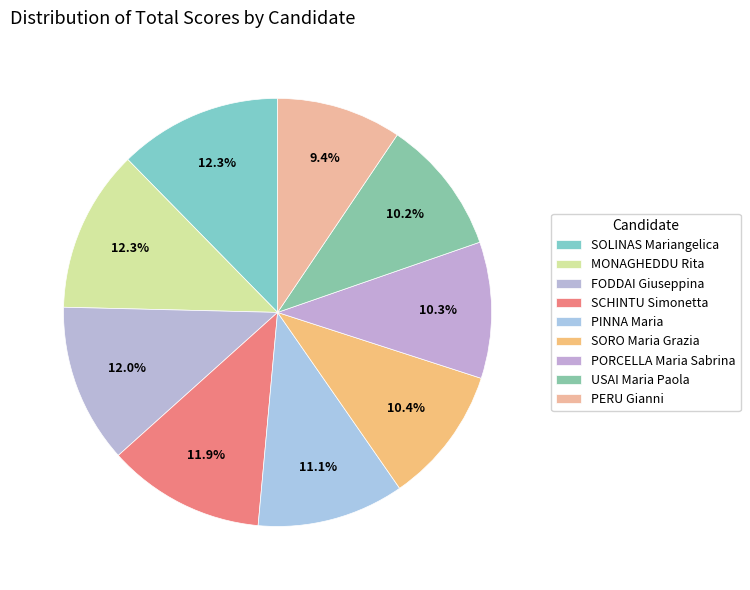

What is the largest slice in the pie chart?

SOLINAS Mariangelica